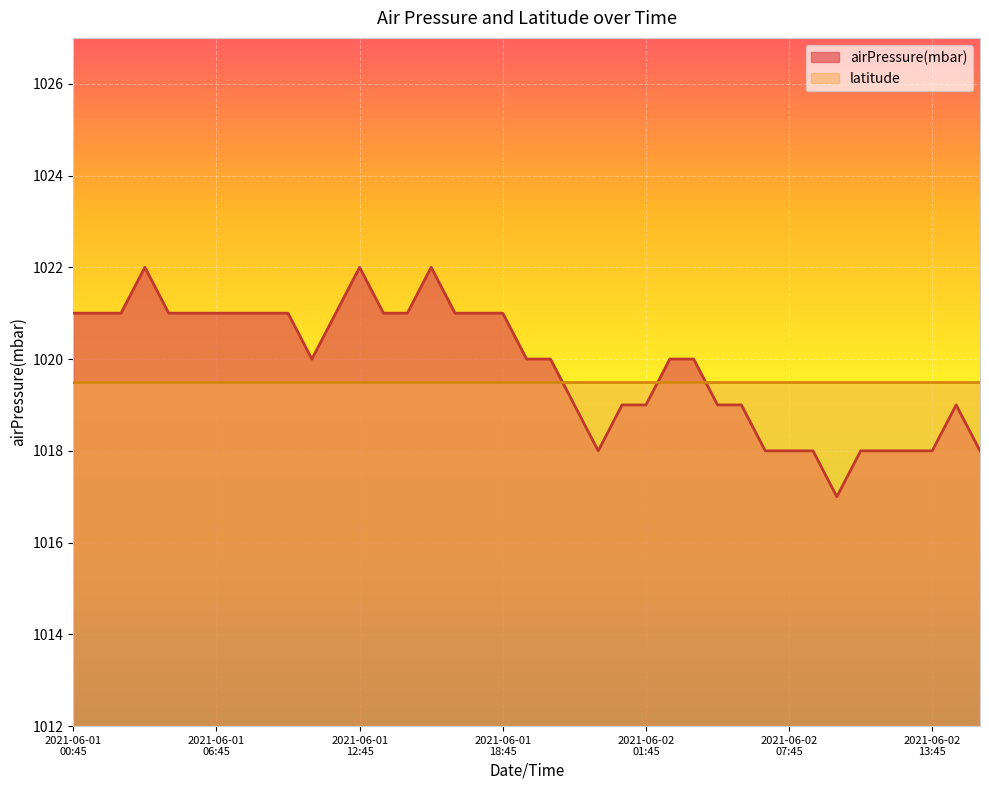

Rank the series by their maximum value, from highest to lowest.

airPressure(mbar), latitude